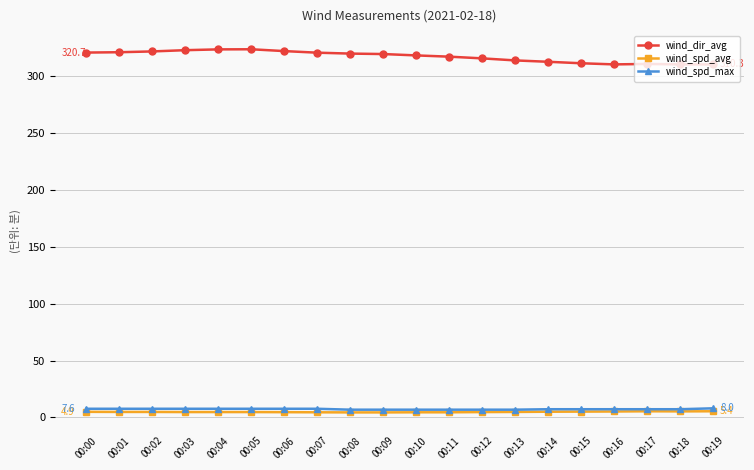

Is it true that wind_spd_avg equals 4.9 at 00:00?

True